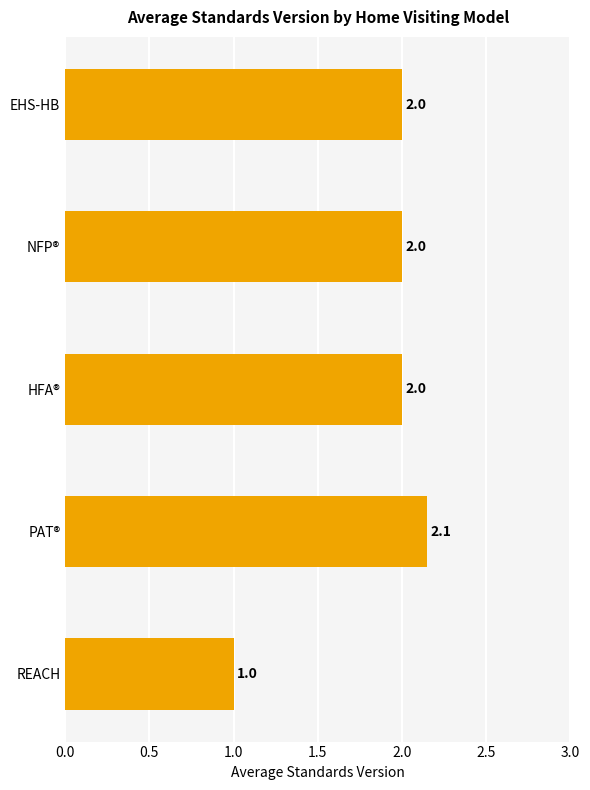

The chart shows a value of 2.1 at PAT®. True or false?

True